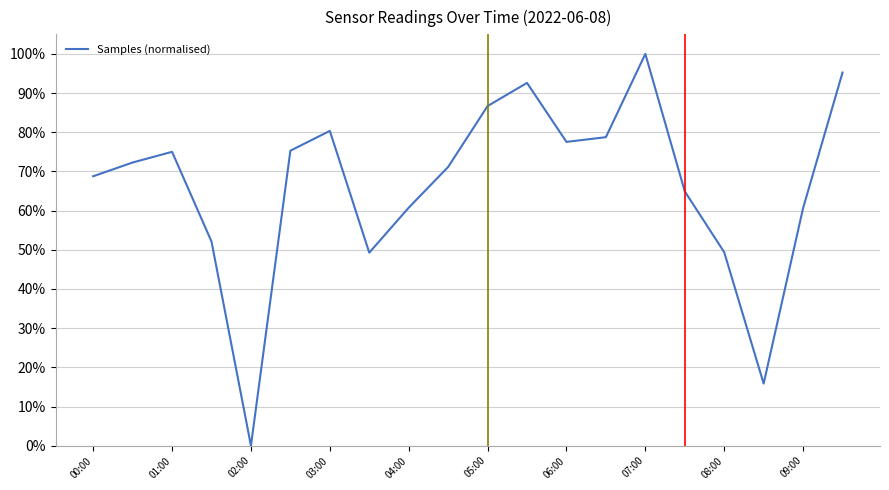

What is the difference between the maximum and minimum values?

100.0